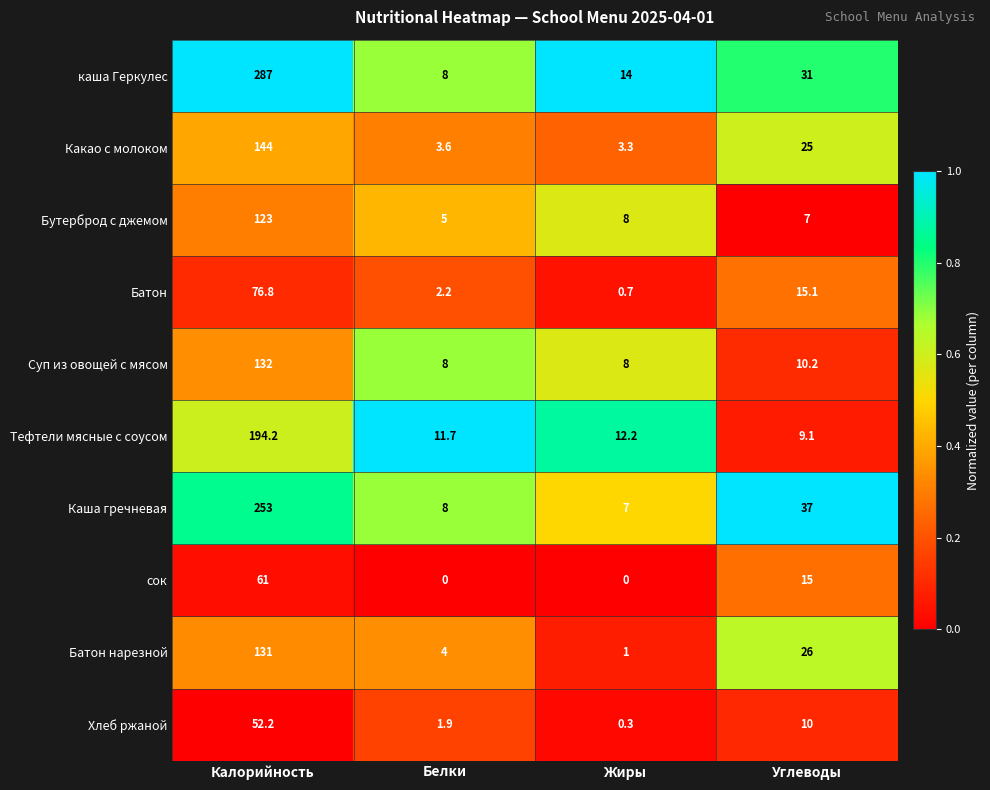

List the series in order of their peak value, lowest first.

Хлеб ржаной, сок, Батон, Бутерброд с джемом, Батон нарезной, Суп из овощей с мясом, Какао с молоком, Тефтели мясные с соусом, Каша гречневая, каша Геркулес